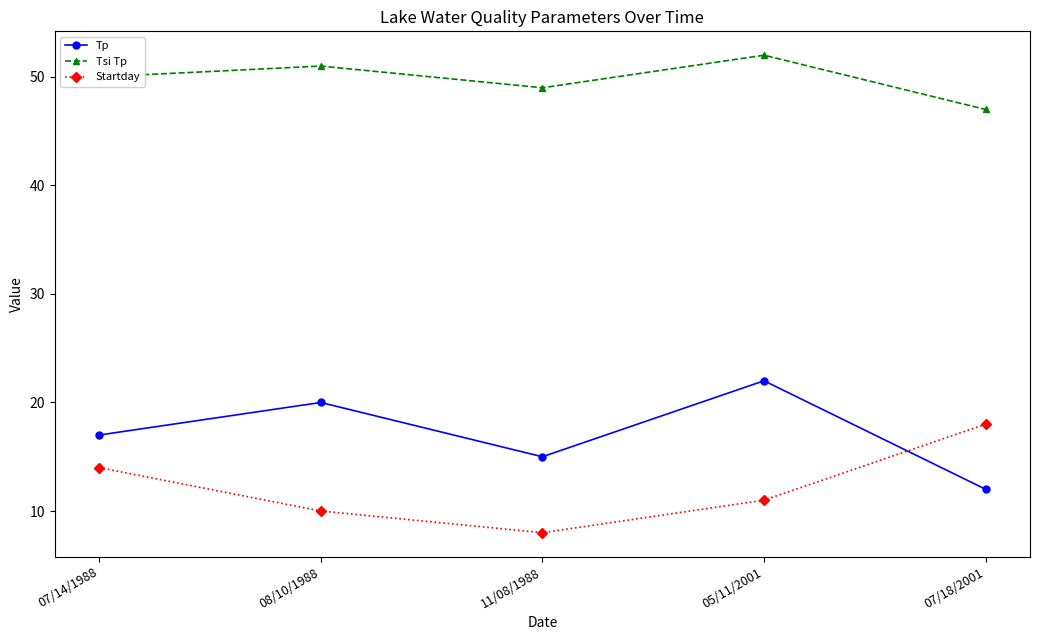

The value of Tsi Tp at 11/08/1988 is 49. True or false?

True